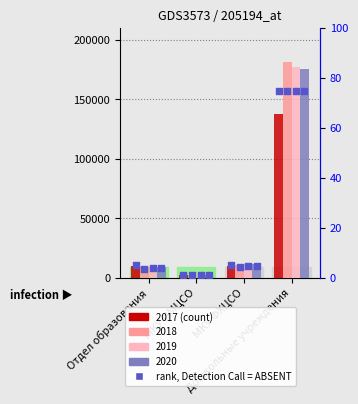

Approximately how many times larger is the value at Дошкольные учреждения compared to МКУ ФХЦСО?

14.2